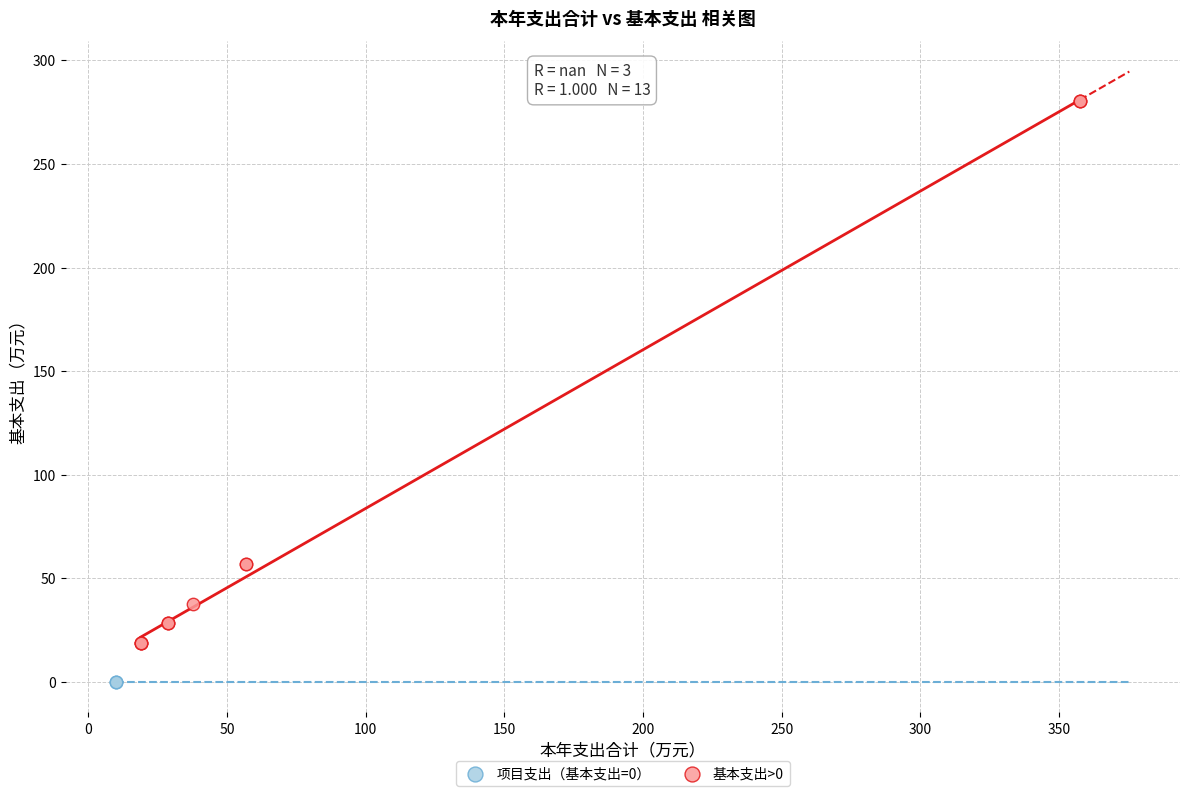

Which series contains the lowest Y value?

项目支出（基本支出=0）